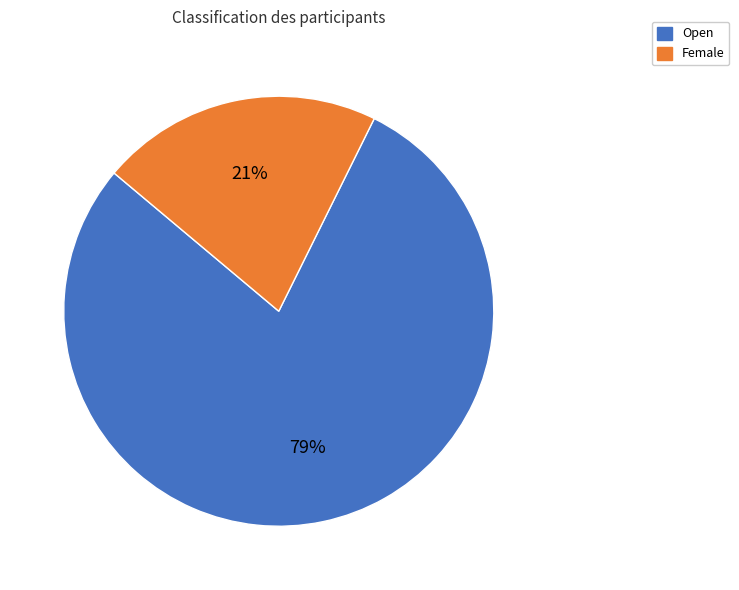

Which slice is the smallest?

Female